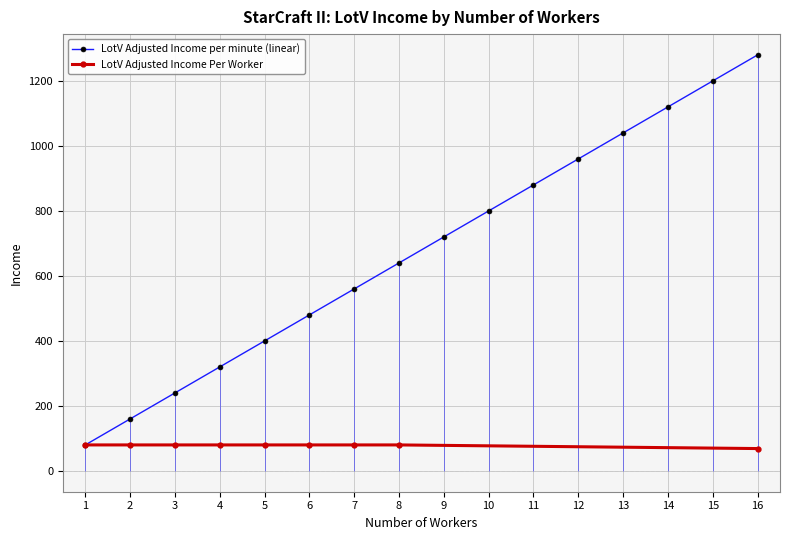

How many data points are less than 720?

8